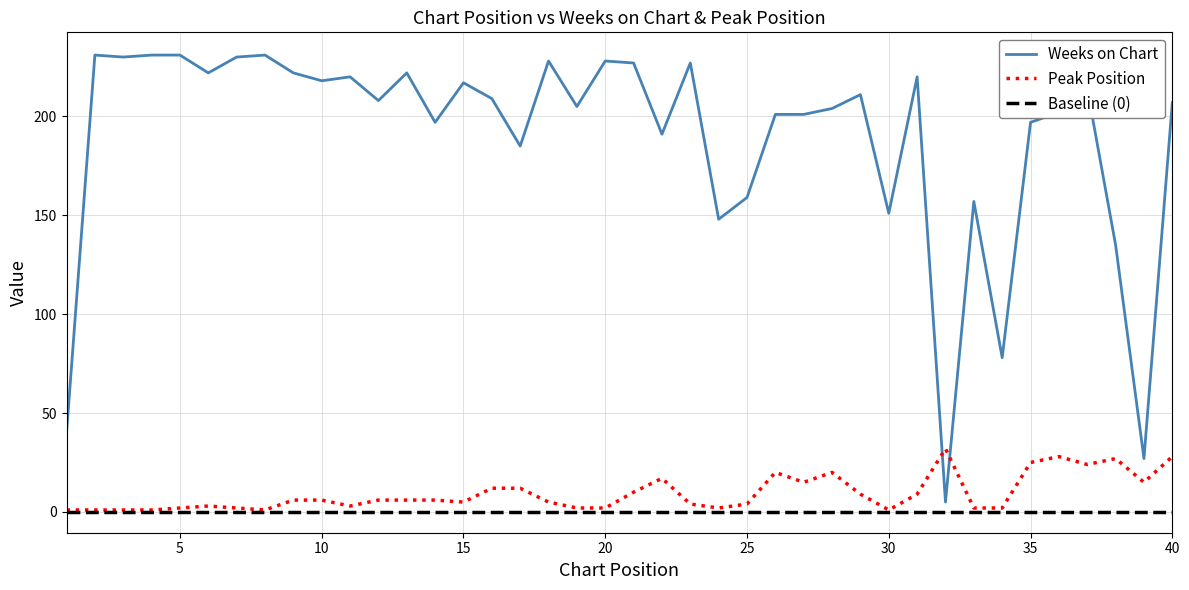

What is the approximate value of Peak Position at 32?

32